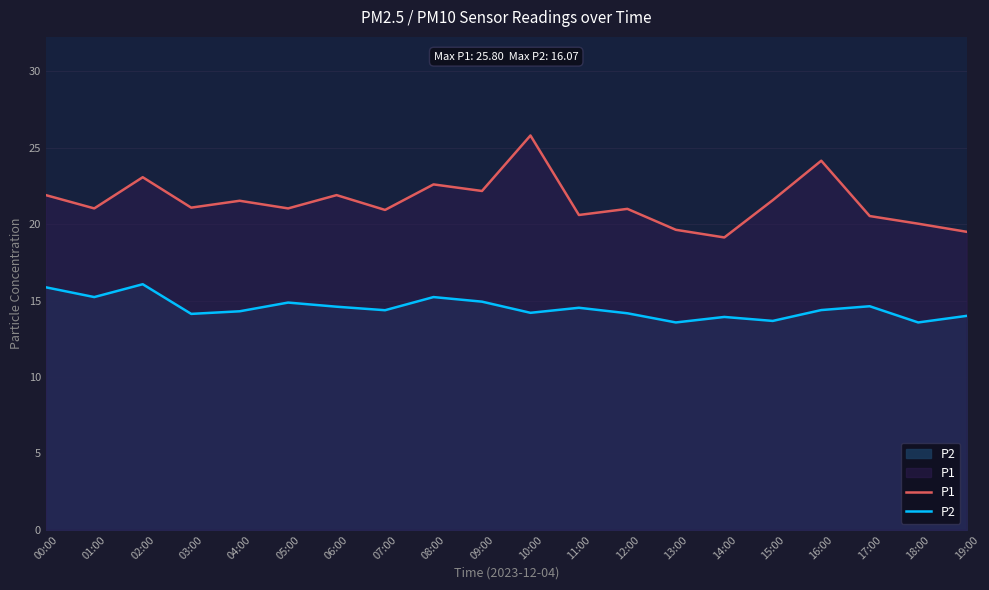

True or false: P2 and P1 cross at least once.

False